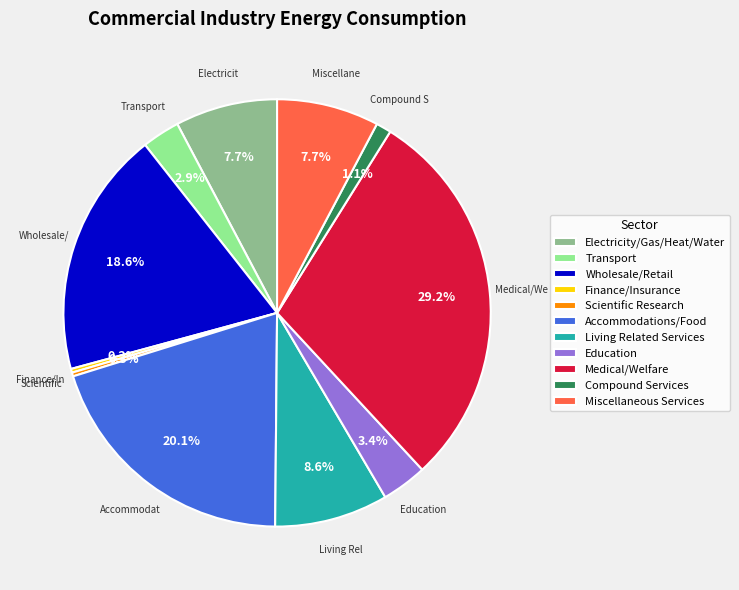

What percentage is NOT represented by Compound Services?

98.9%